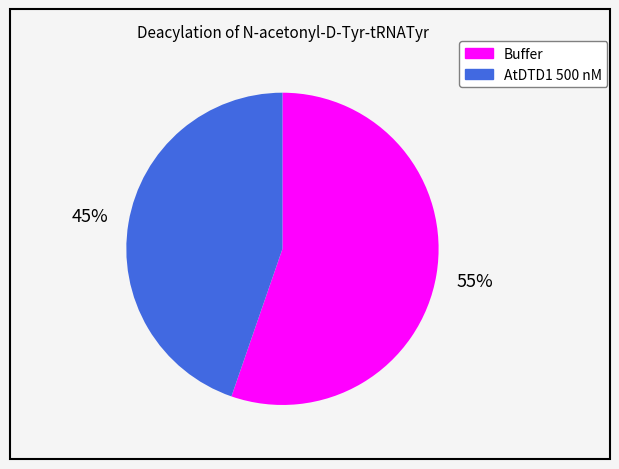

To the nearest percent, what is the average slice percentage?

50%